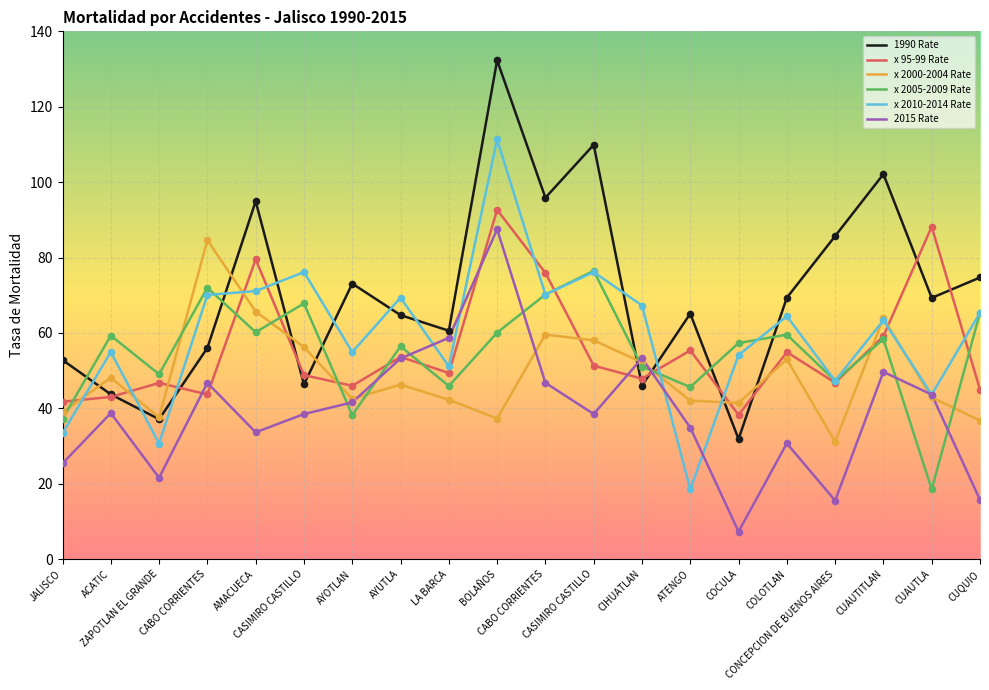

How many lines are shown in the chart?

6